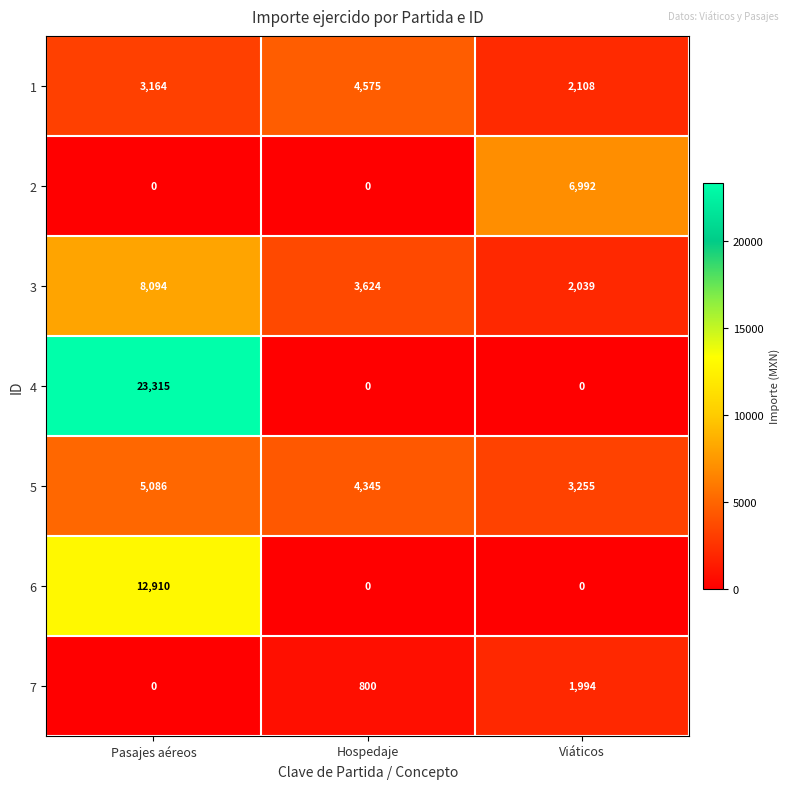

Which series has the widest spread of values?

4